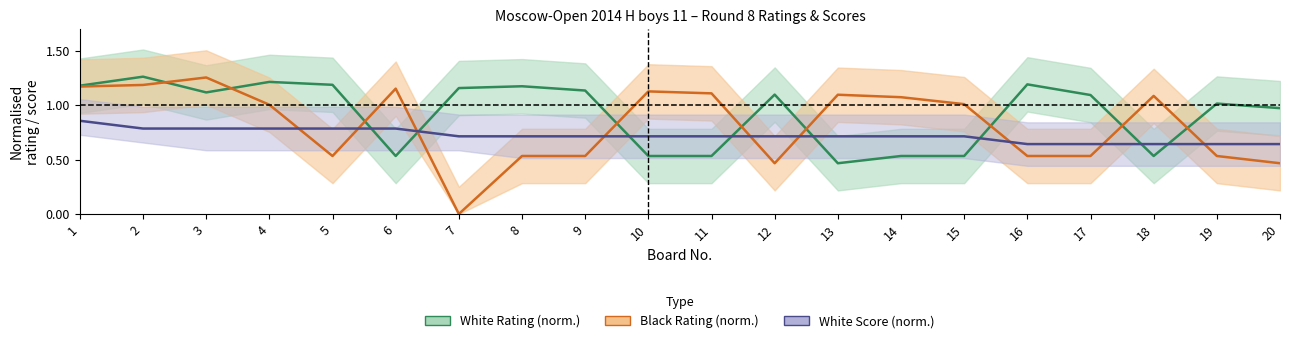

What is the spread (max minus min) of values at 4?

0.4